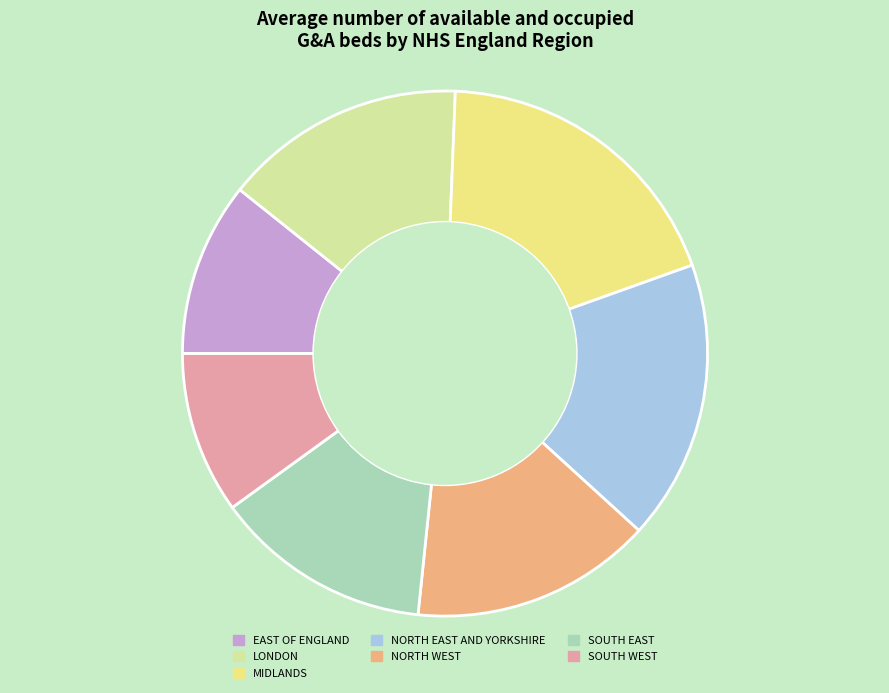

Does any single category account for the majority?

No